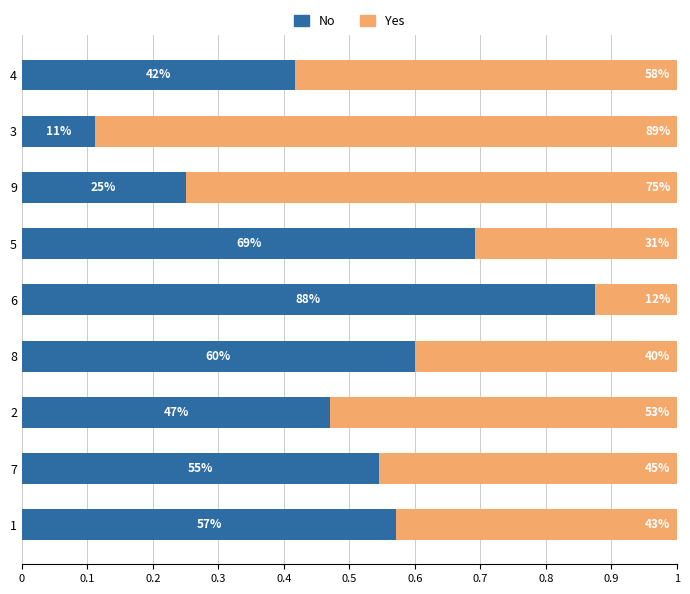

What is the sum of all No values?

4.5